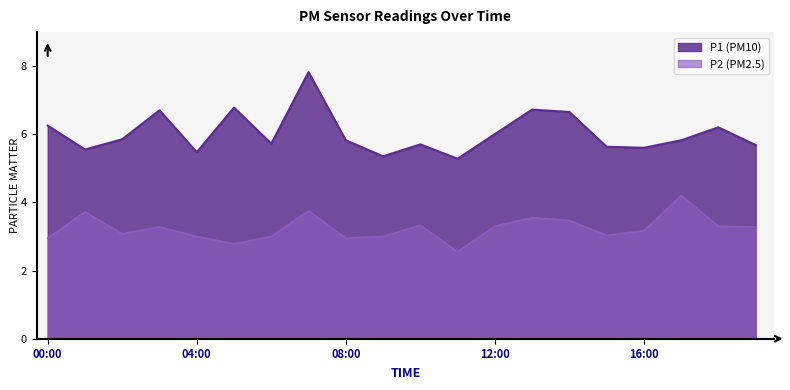

Is it true that P2 equals 0.6 at 04:00?

False